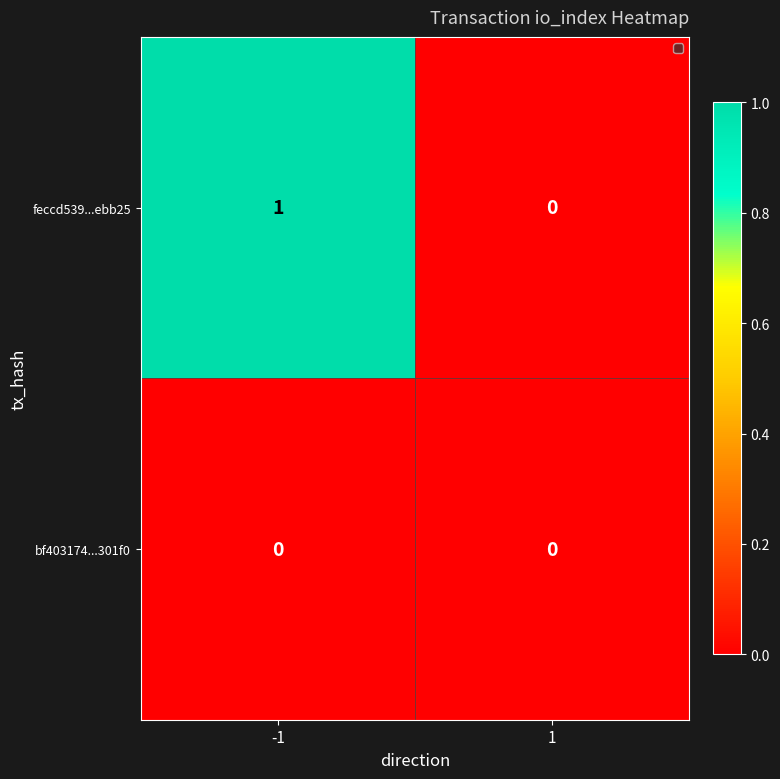

What is the greatest value displayed?

1